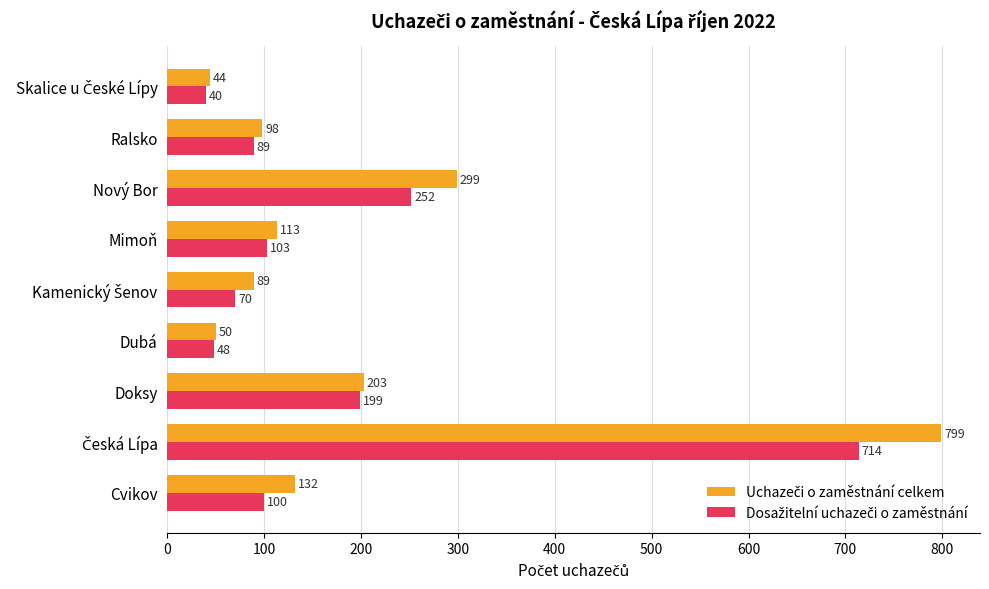

What is the total value across all series at Nový Bor?

551